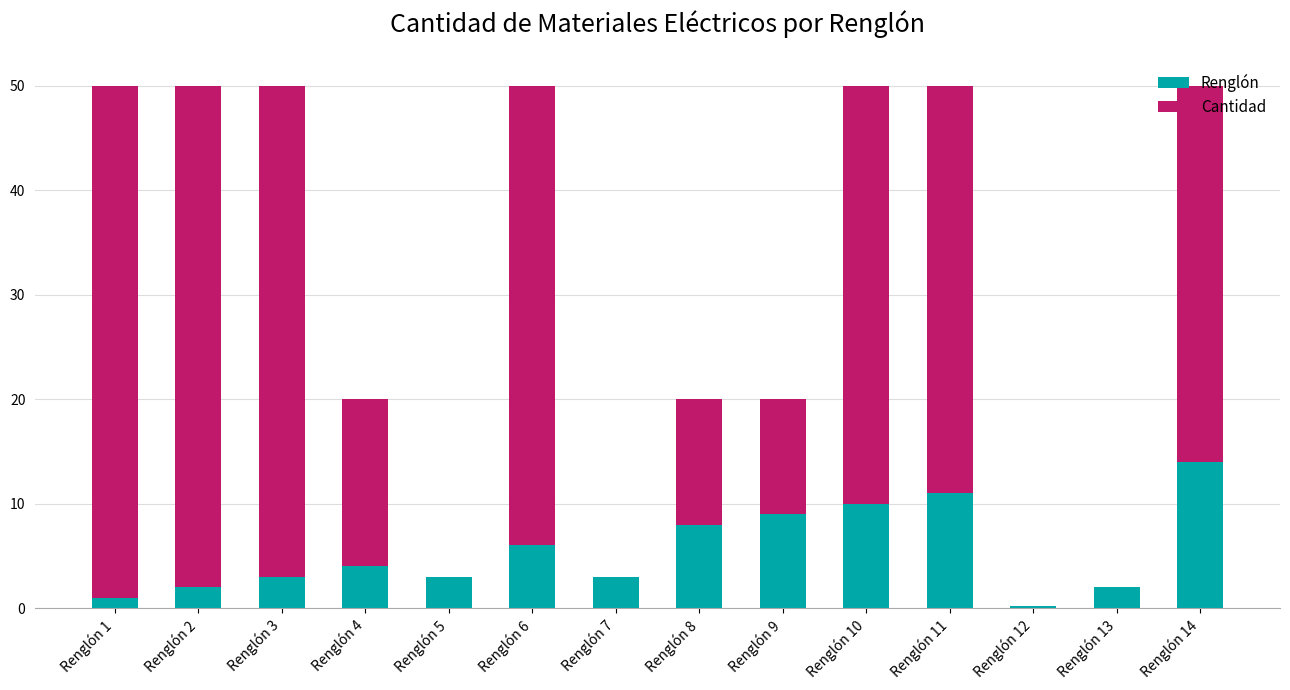

What is the highest value of the Renglón series?

14.0